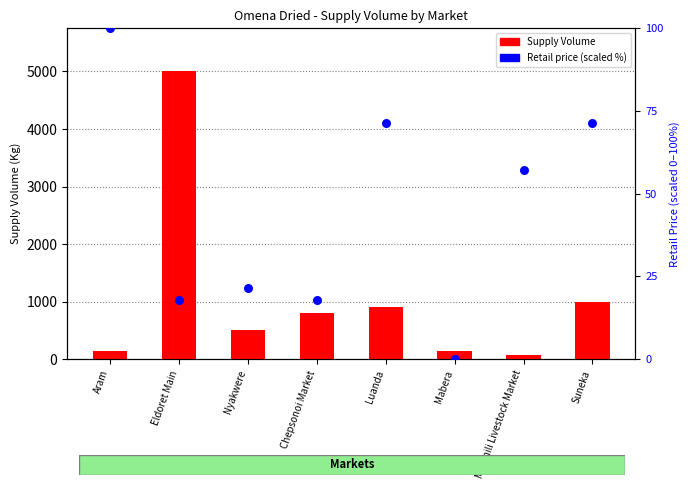

Is the value of Retail price (scaled %) at Chepsonoi Market greater than the value of Supply Volume at Mabera?

No